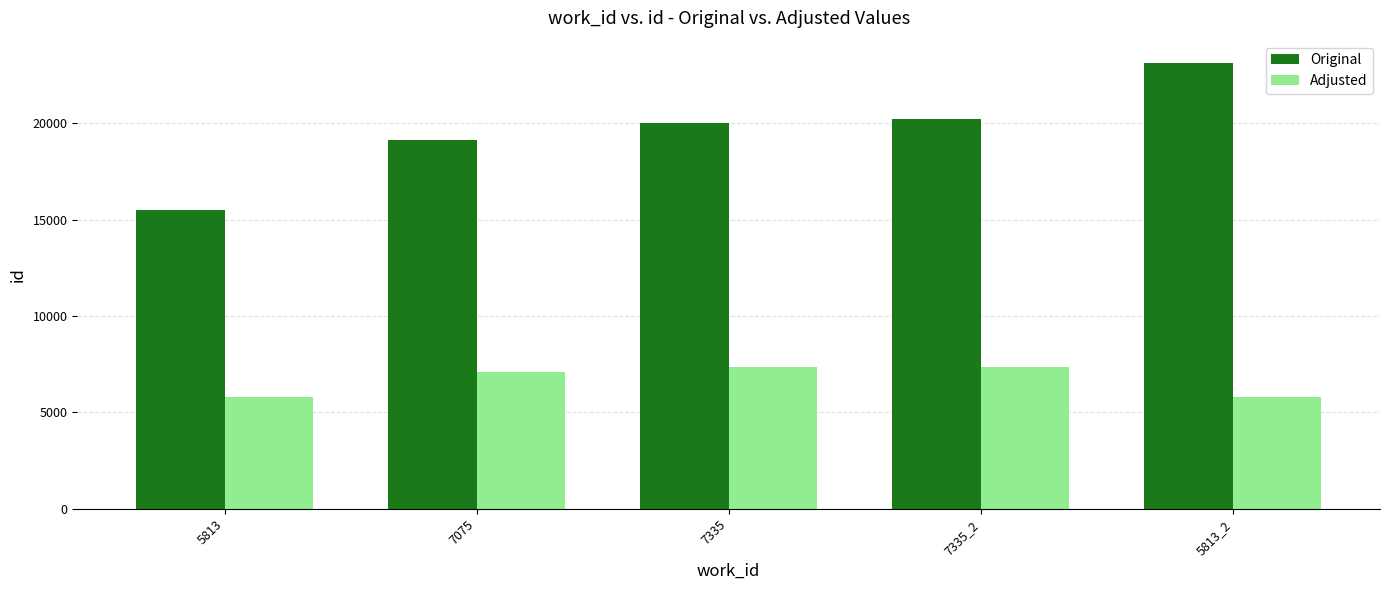

List the series in order of their overall mean, lowest first.

Adjusted, Original